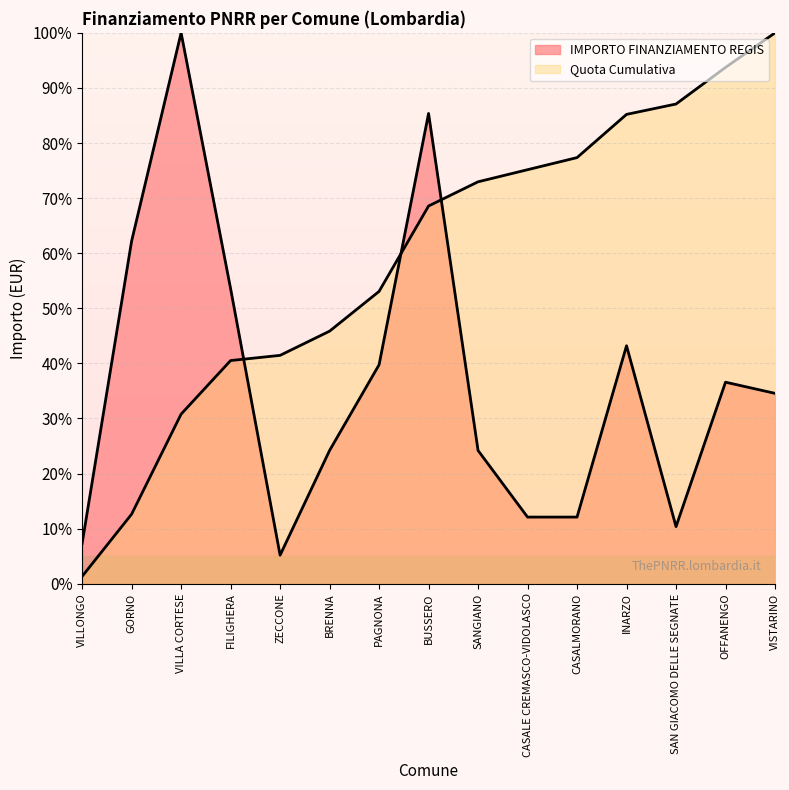

Rank the categories by value from lowest to highest.

ZECCONE, VILLONGO, SAN GIACOMO DELLE SEGNATE, CASALE CREMASCO-VIDOLASCO, CASALMORANO, BRENNA, SANGIANO, VISTARINO, OFFANENGO, PAGNONA, INARZO, FILIGHERA, GORNO, BUSSERO, VILLA CORTESE